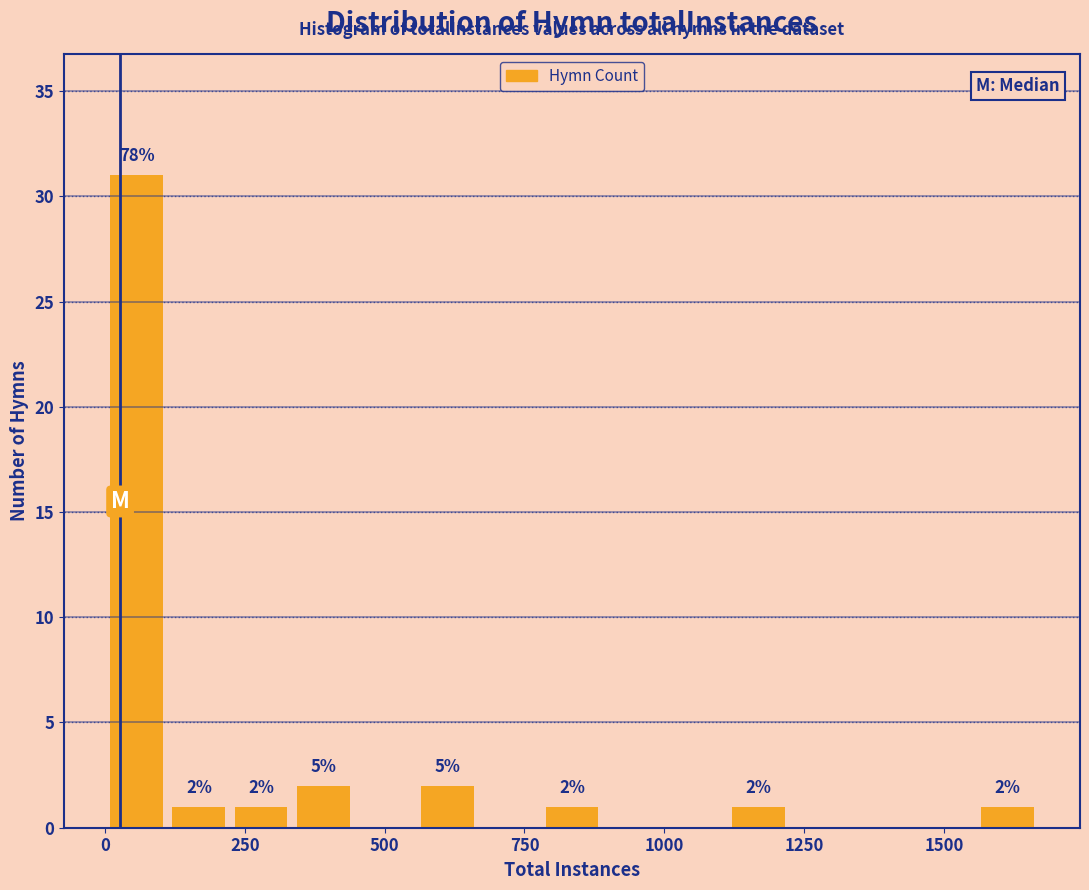

Read against the x-axis, roughly where is the centre of the tallest bar?

50